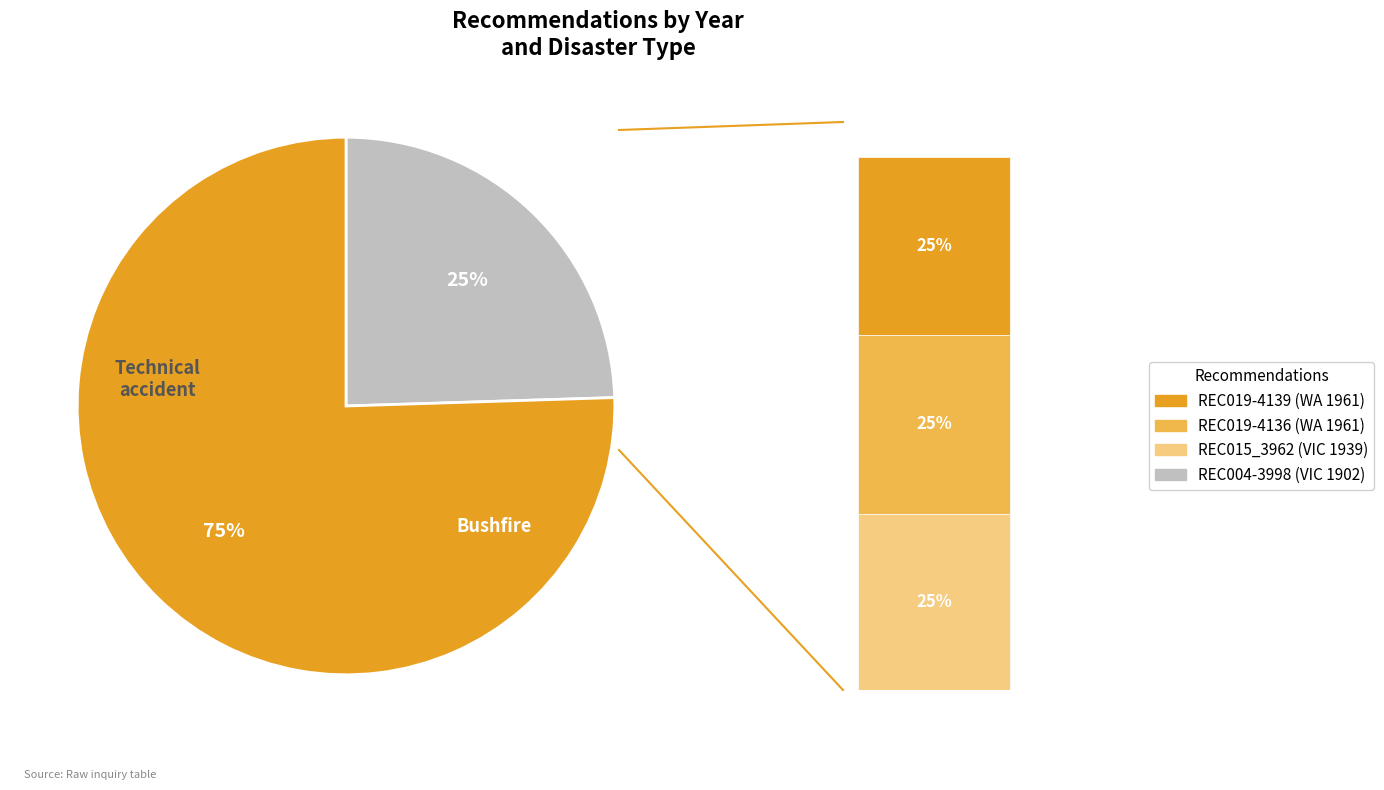

What is the ratio of the value at REC019-4136 to the value at REC004-3998?

1.0